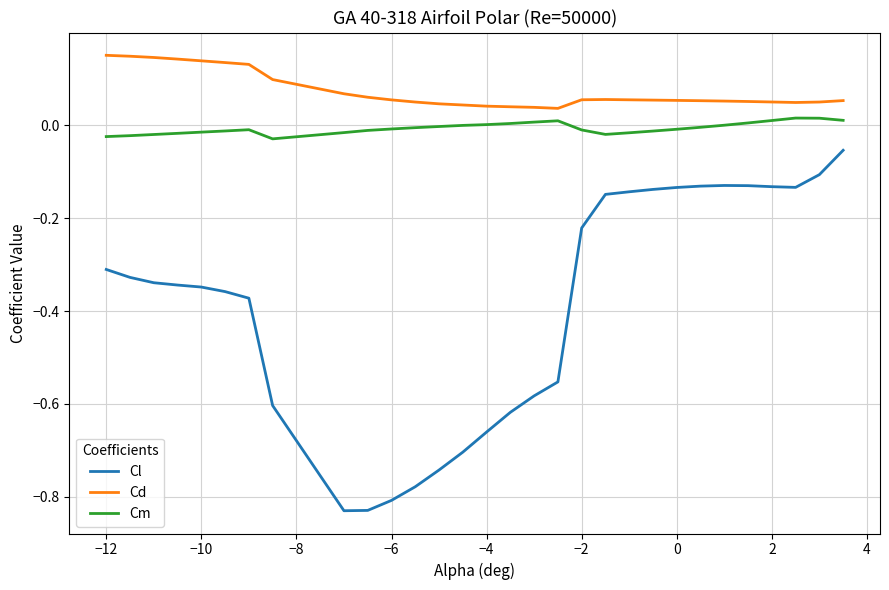

Which series has the largest range (max minus min)?

Cl